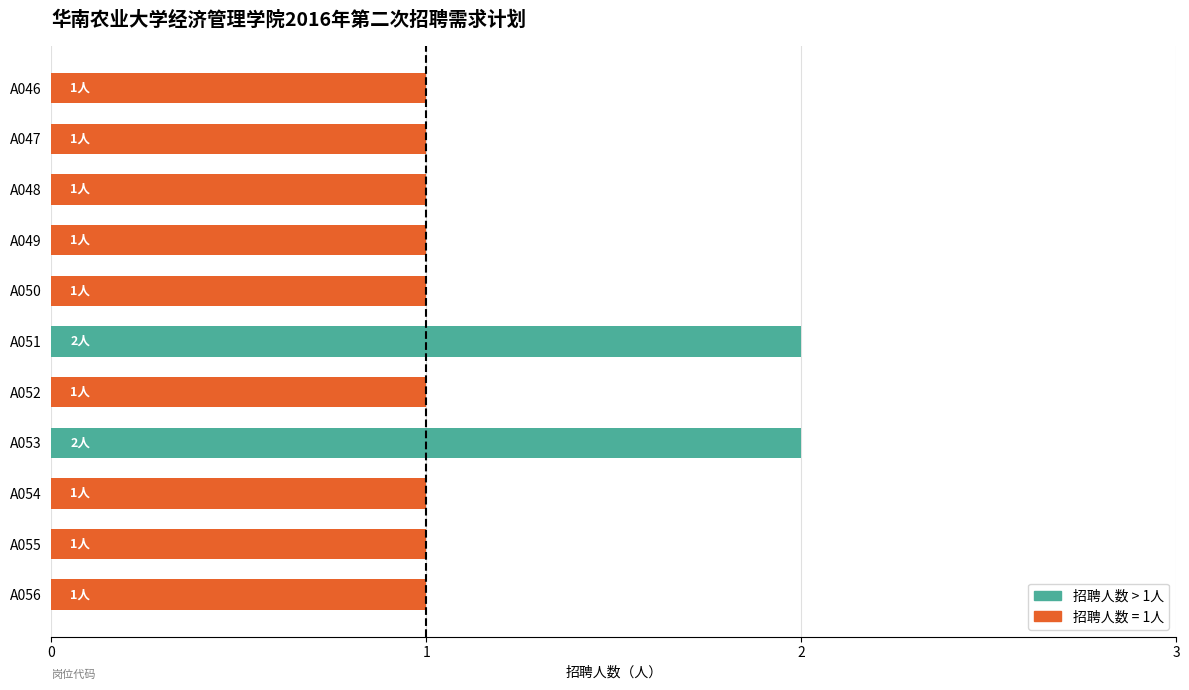

What is the average value?

1